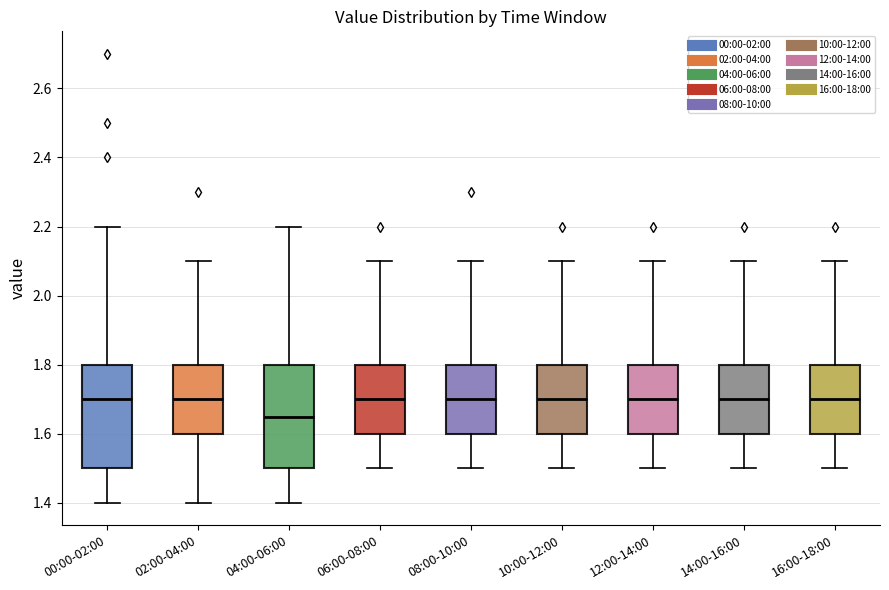

Reading left to right, read every box against the y-axis: the position of its median line, the range the box covers, and the ends of its whiskers. The values are not printed on the chart, so give them approximately, as read against the axis.

00:00-02:00: median 1.70, box 1.50 to 1.80, whiskers 1.40 to 2.20
02:00-04:00: median 1.70, box 1.60 to 1.80, whiskers 1.40 to 2.10
04:00-06:00: median 1.66, box 1.50 to 1.80, whiskers 1.40 to 2.20
06:00-08:00: median 1.70, box 1.60 to 1.80, whiskers 1.50 to 2.10
08:00-10:00: median 1.70, box 1.60 to 1.80, whiskers 1.50 to 2.10
10:00-12:00: median 1.70, box 1.60 to 1.80, whiskers 1.50 to 2.10
12:00-14:00: median 1.70, box 1.60 to 1.80, whiskers 1.50 to 2.10
14:00-16:00: median 1.70, box 1.60 to 1.80, whiskers 1.50 to 2.10
16:00-18:00: median 1.70, box 1.60 to 1.80, whiskers 1.50 to 2.10